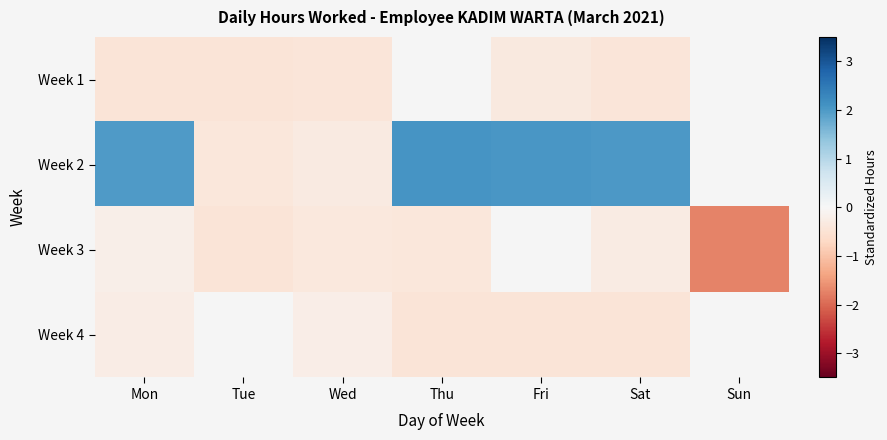

At which category is the sum across all series the highest?

Mon